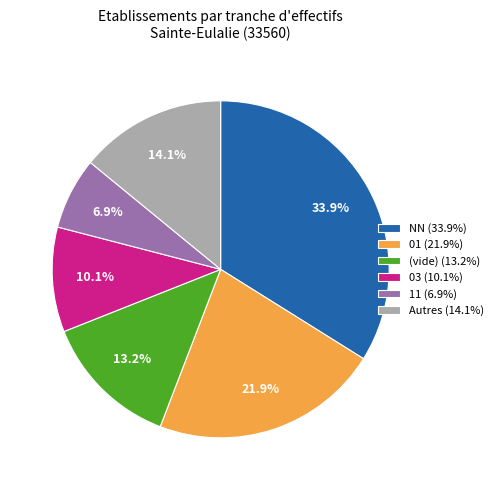

Count the number of slices in the pie.

6